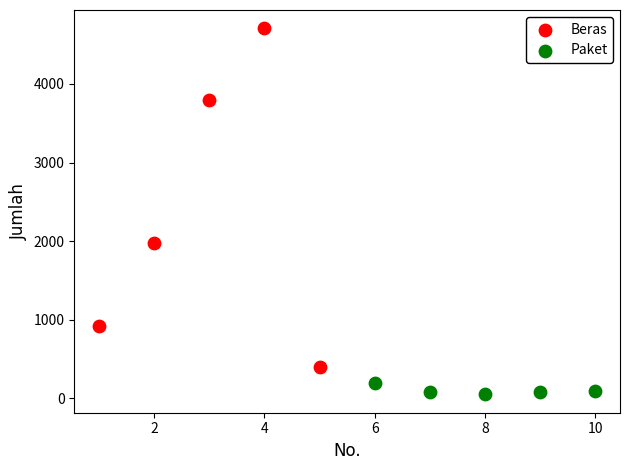

Which series contains the highest Y value?

Beras